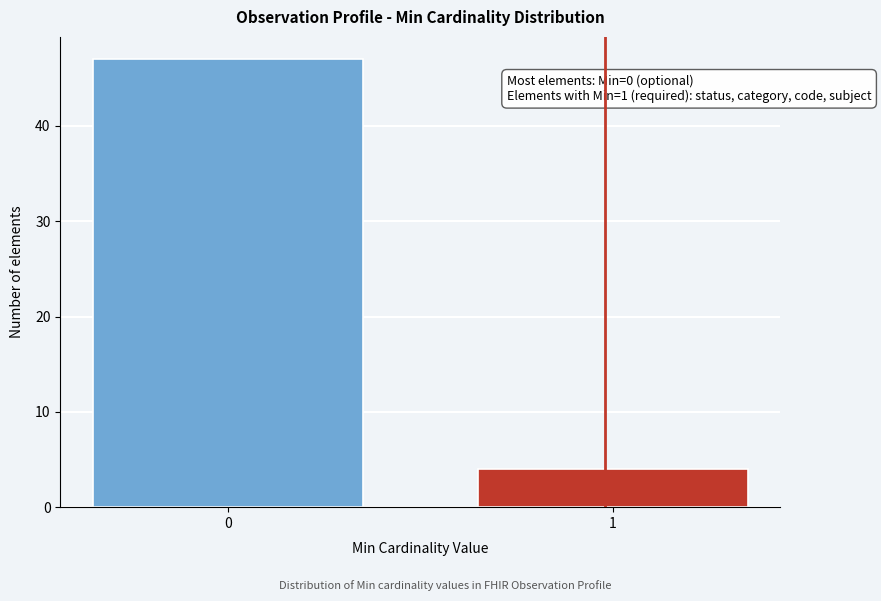

Reading left to right, list all the values displayed in this chart.

47	4